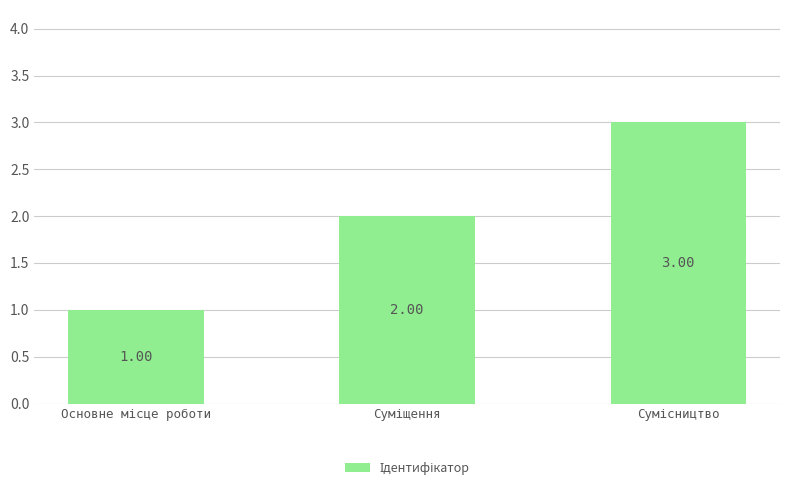

Does the chart contain stacked bars?

No